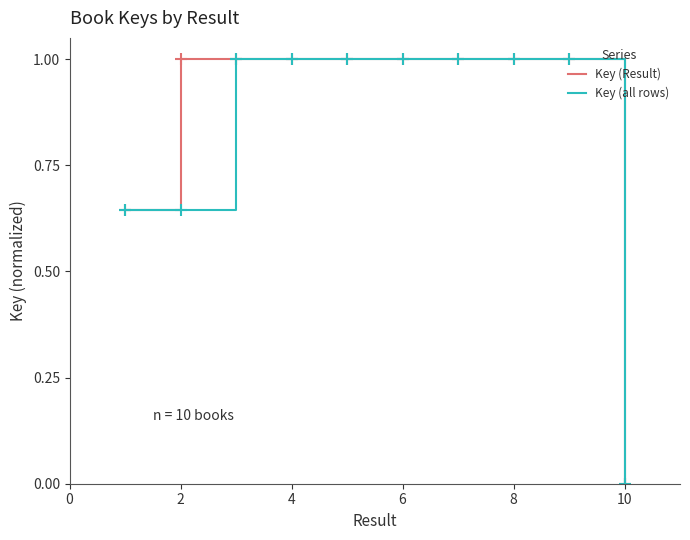

What is the maximum value shown in the chart?

1.0